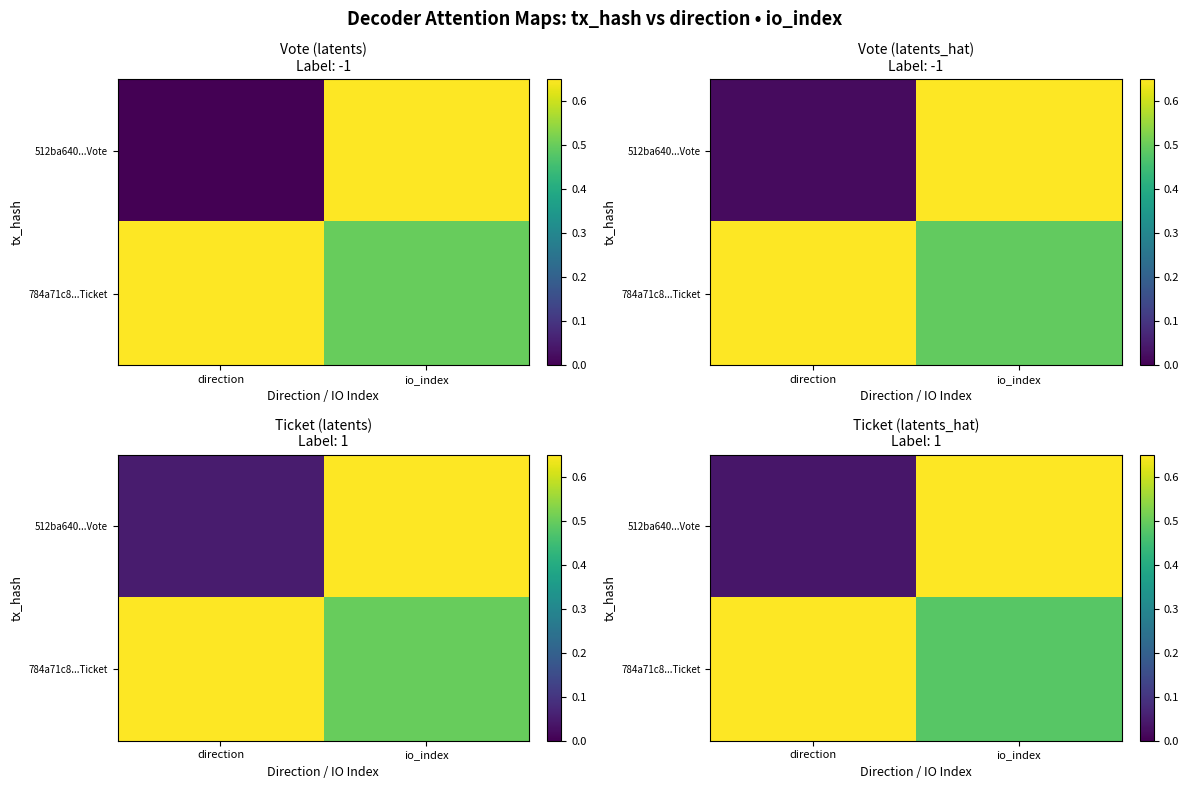

True or false: 512ba640...Vote has a value of 0.0 at direction.

True